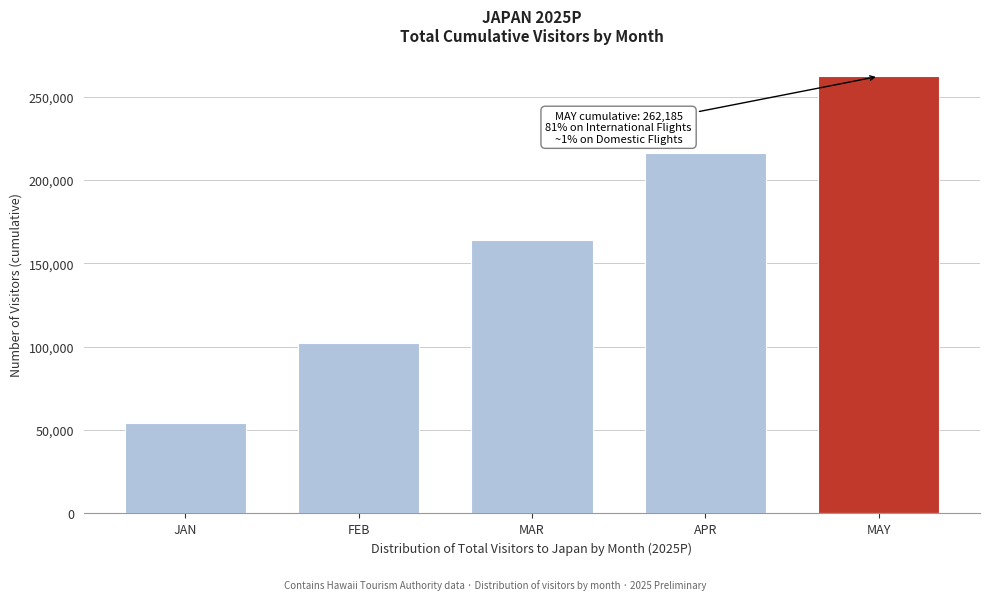

What is the greatest value displayed?

262185.1